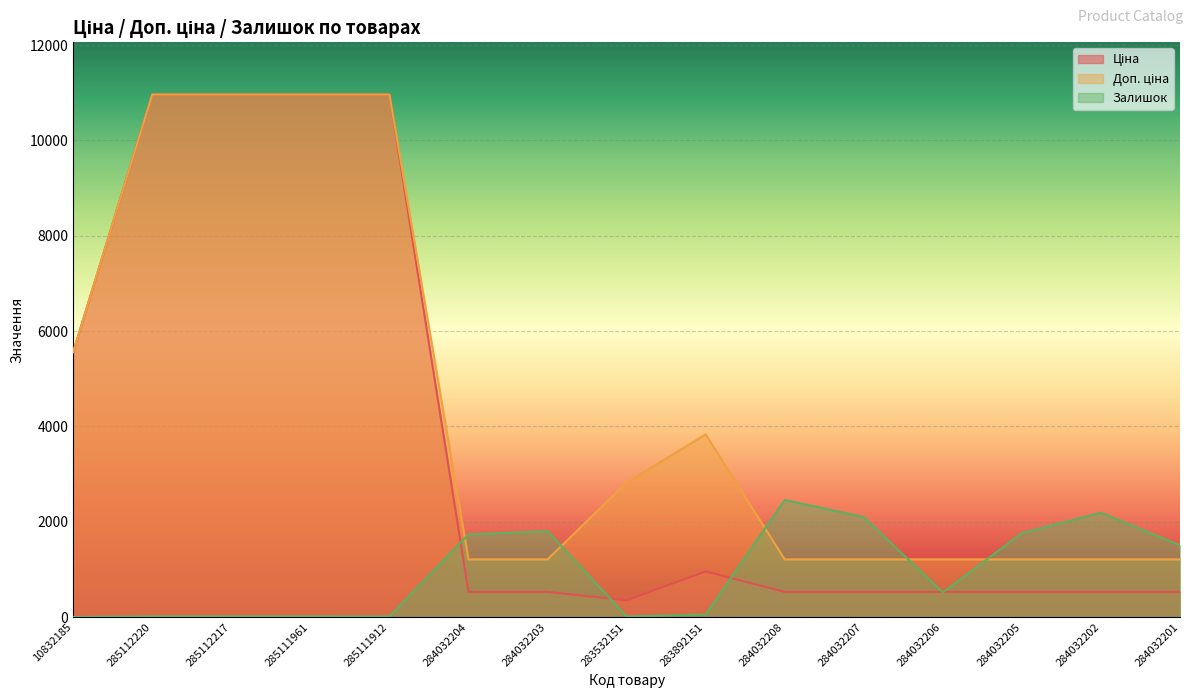

What is the sum of all Залишок values?

14212.0